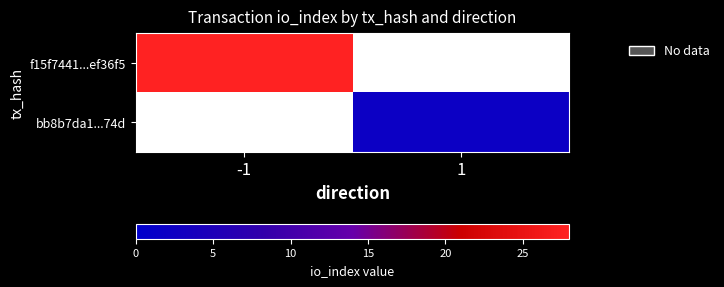

Which has a higher value, 1 or -1?

-1